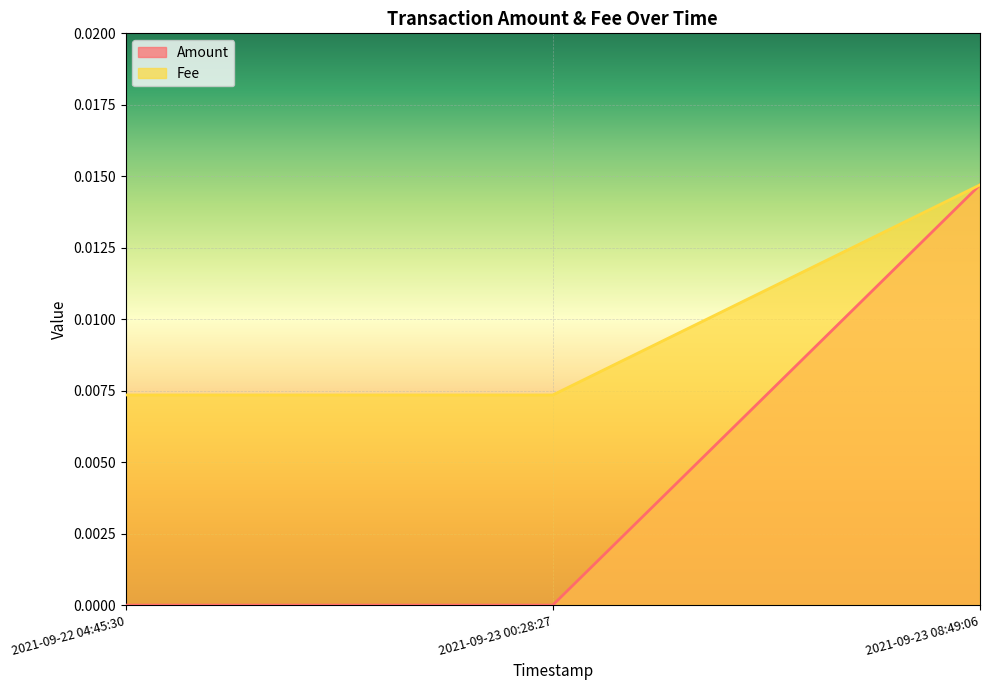

What position from the right is 2021-09-23 00:28:27?

2